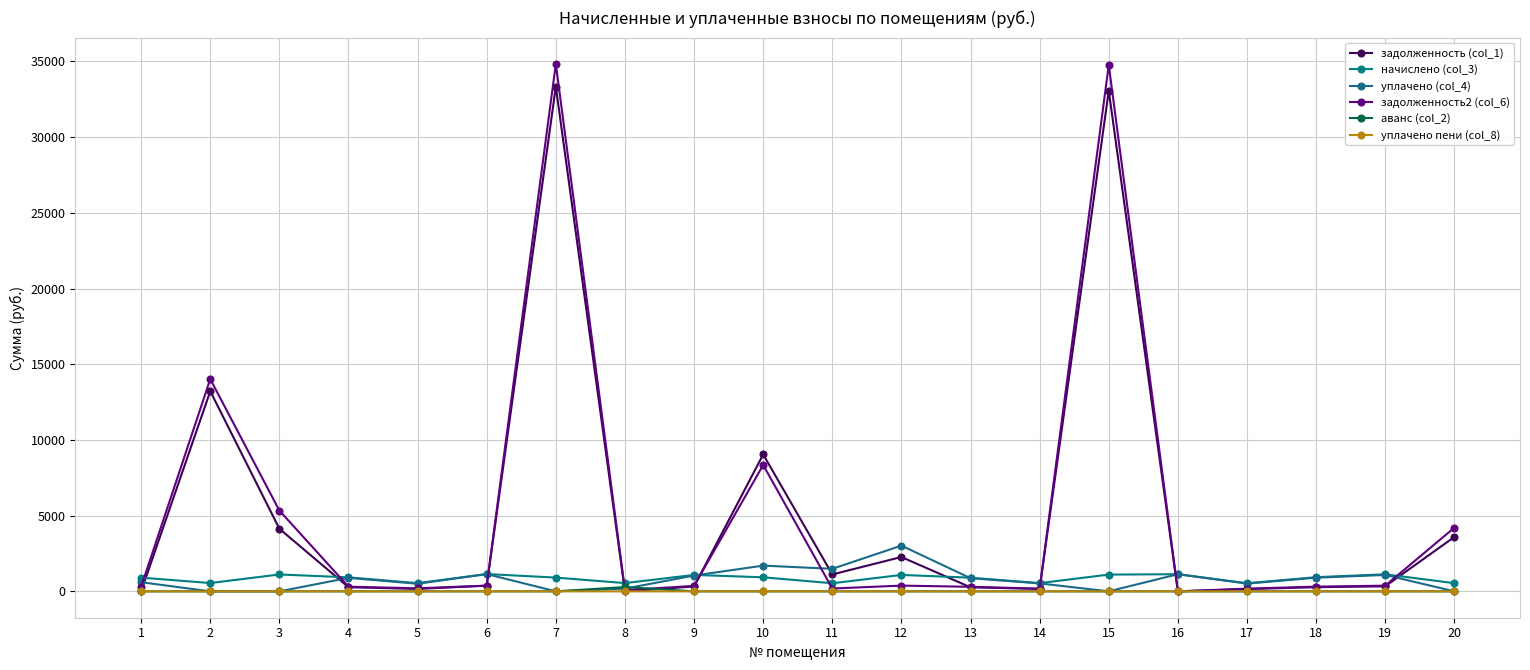

How many distinct data groups are displayed?

6